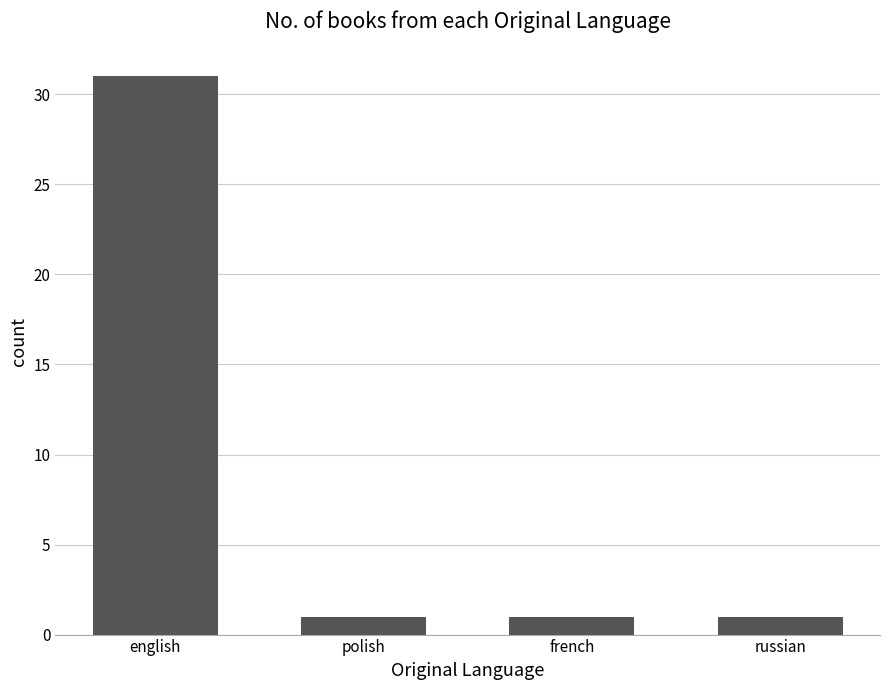

What position from the left is english?

1